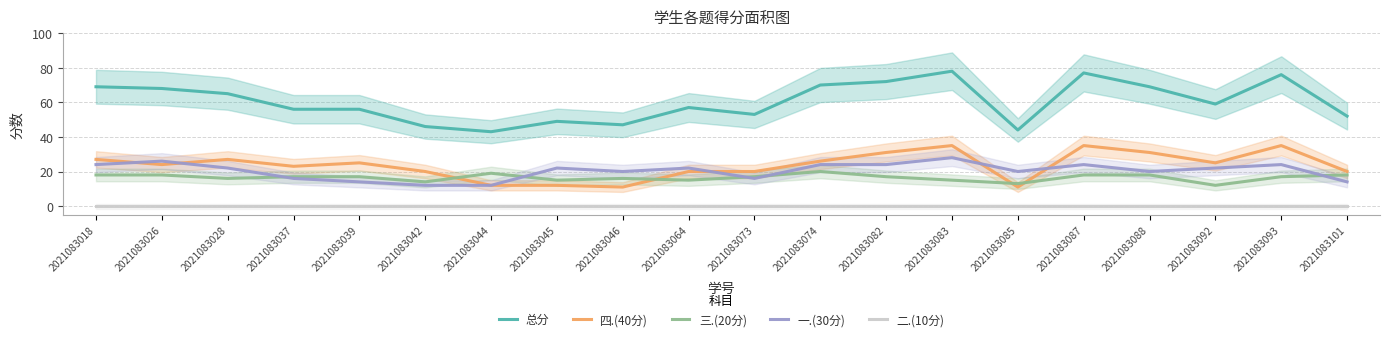

Between 2021083074 and 2021083087, which series saw the biggest shift?

四.(40分)